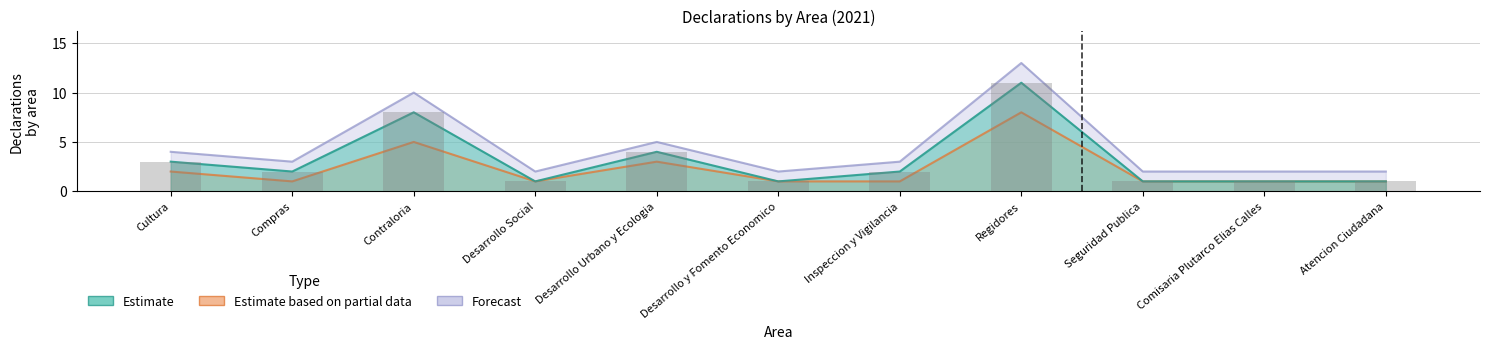

What is the sum of the Estimate based on partial data values at Desarrollo Social and Comisaria Plutarco Elias Calles?

2